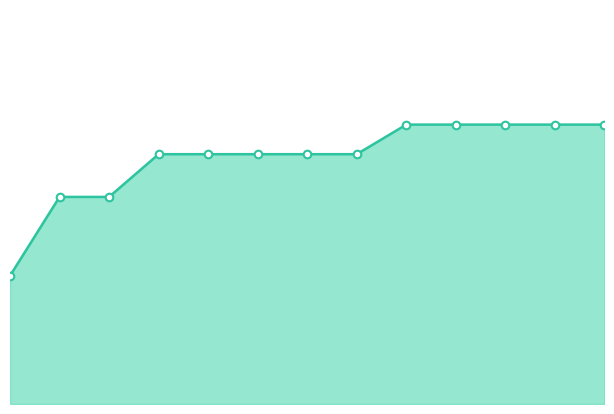

Does the chart have visible grid lines?

No